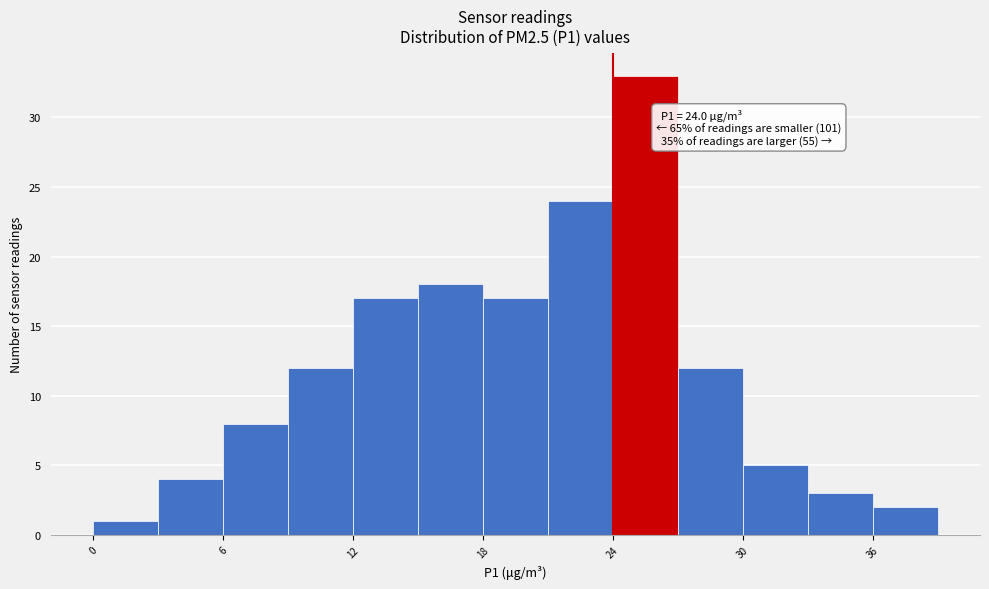

Around what value on the x-axis is the tallest bar? Give the approximate position of its centre, as read against the axis.

26